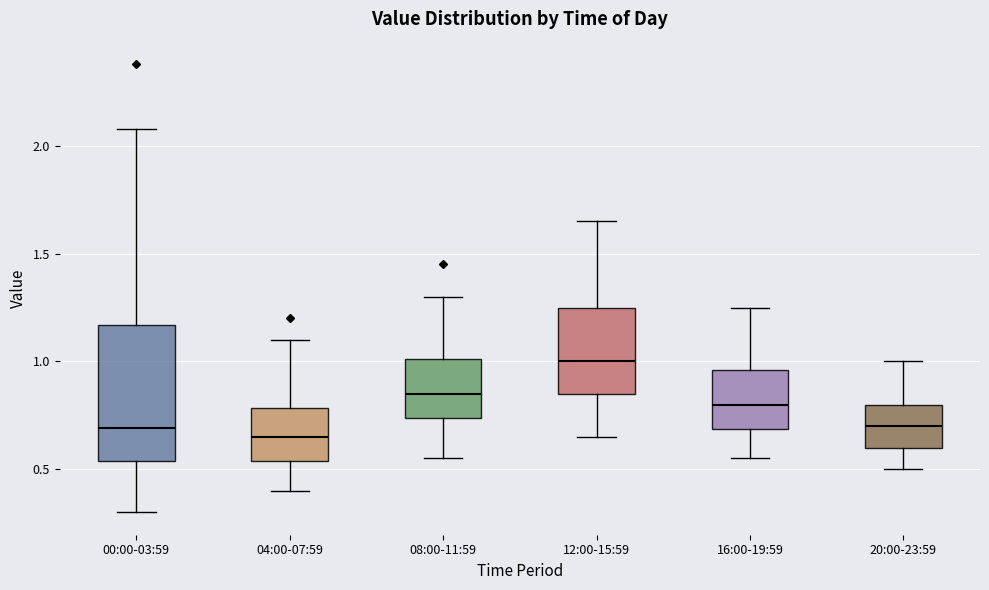

Reading left to right, read every box against the y-axis: the position of its median line, the range the box covers, and the ends of its whiskers. The values are not printed on the chart, so give them approximately, as read against the axis.

00:00-03:59: median 0.70, box 0.55 to 1.15, whiskers 0.30 to 2.10
04:00-07:59: median 0.65, box 0.55 to 0.80, whiskers 0.40 to 1.10
08:00-11:59: median 0.85, box 0.75 to 1.00, whiskers 0.55 to 1.30
12:00-15:59: median 1.00, box 0.85 to 1.25, whiskers 0.65 to 1.65
16:00-19:59: median 0.80, box 0.70 to 0.95, whiskers 0.55 to 1.25
20:00-23:59: median 0.70, box 0.60 to 0.80, whiskers 0.50 to 1.00